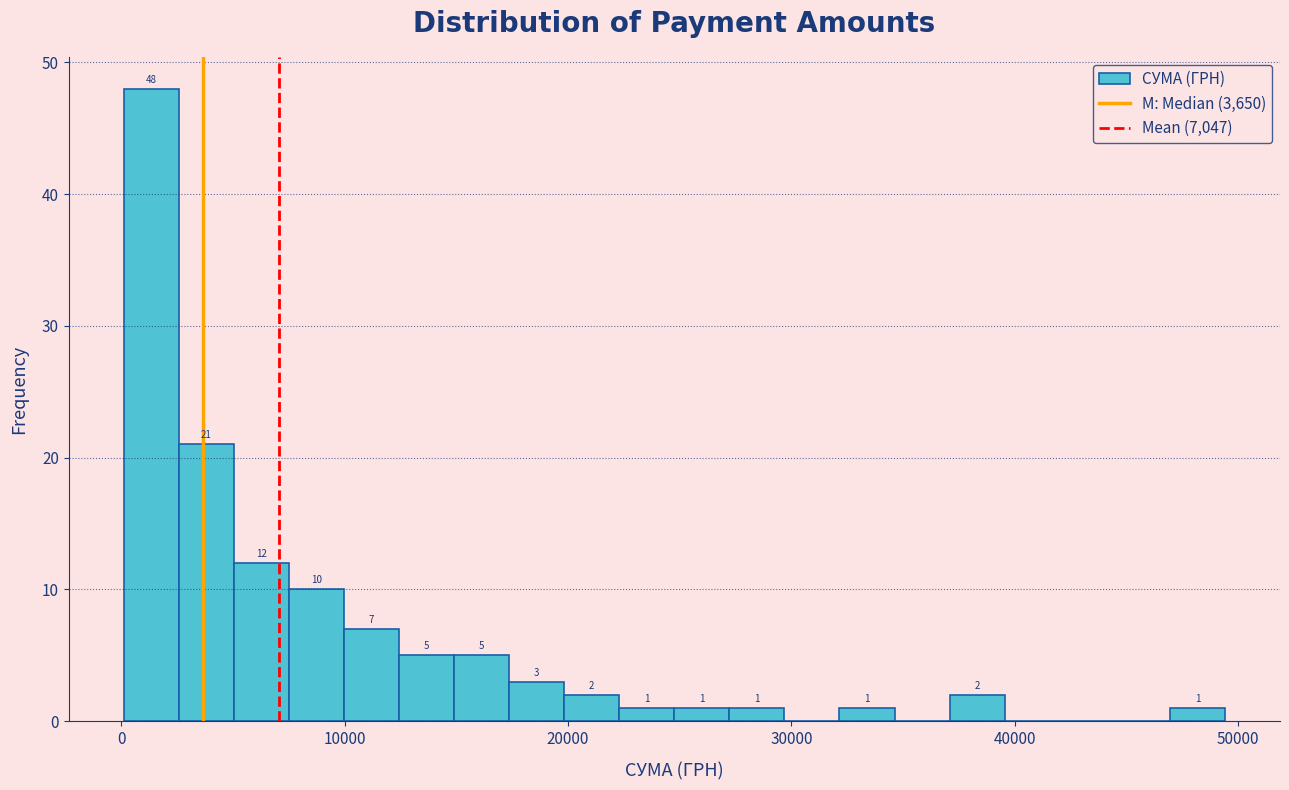

Around what value on the x-axis is the tallest bar? Give the approximate position of its centre, as read against the axis.

1000